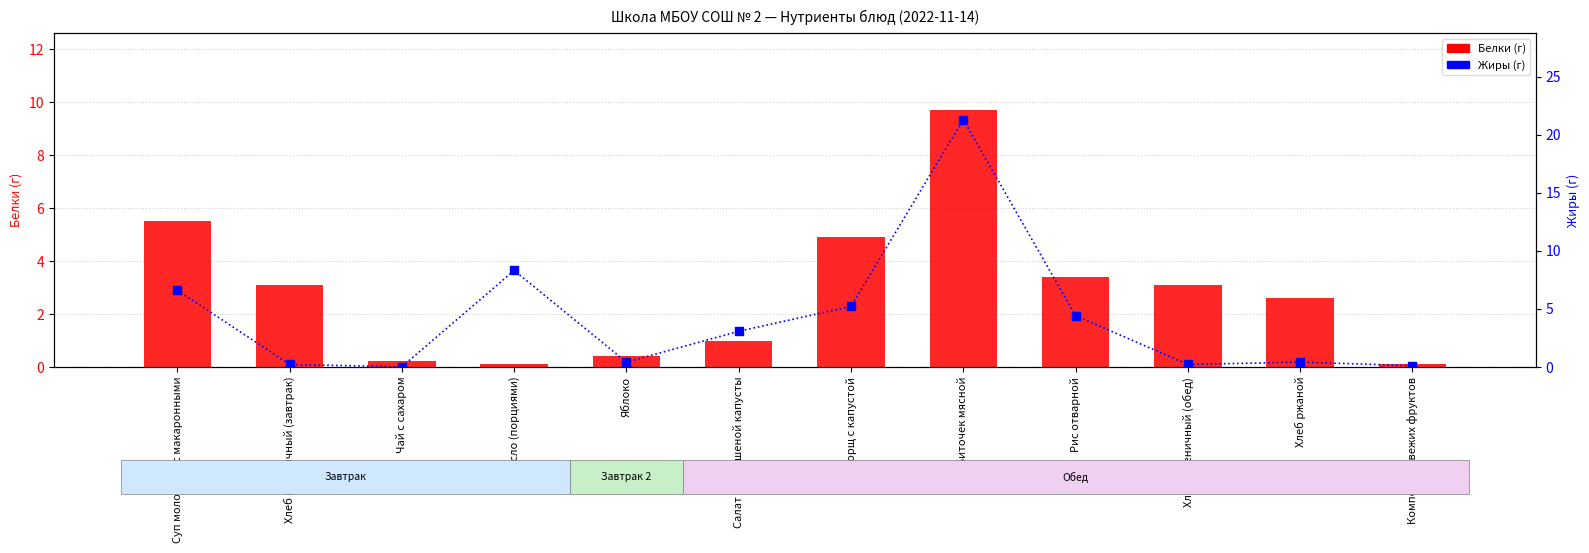

Which series reaches the minimum Y coordinate?

Жиры